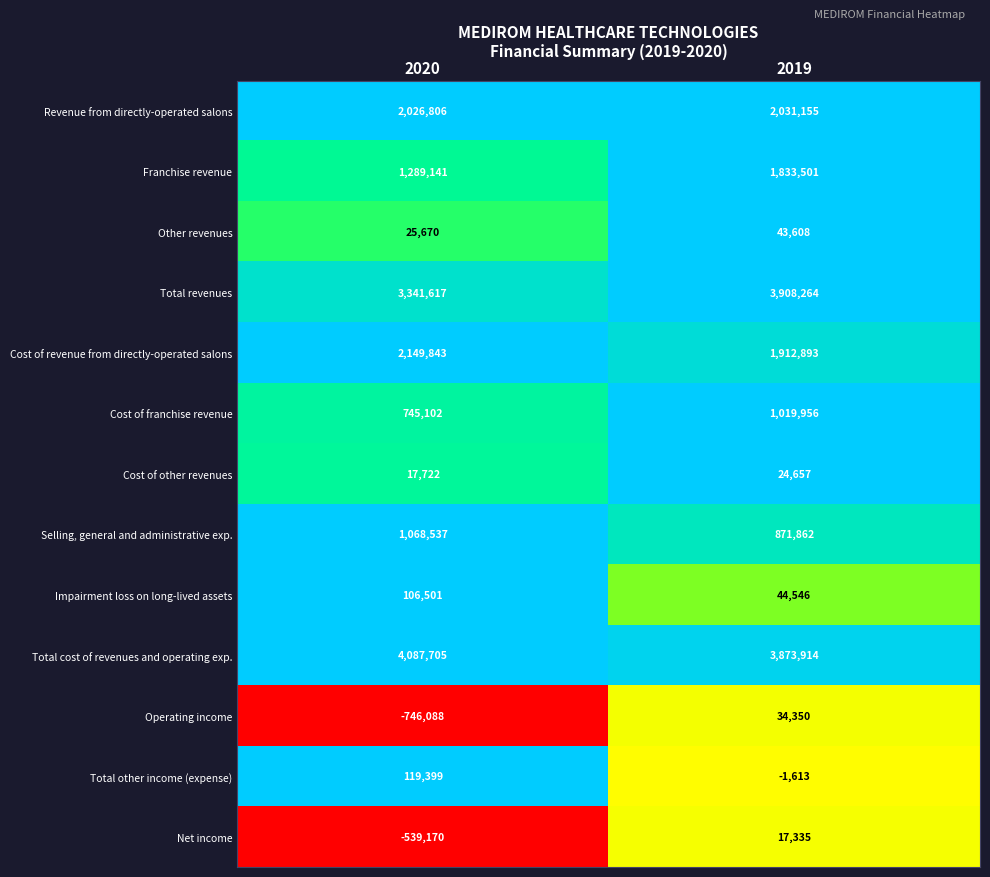

What is the average value of the Cost of franchise revenue series?

882529